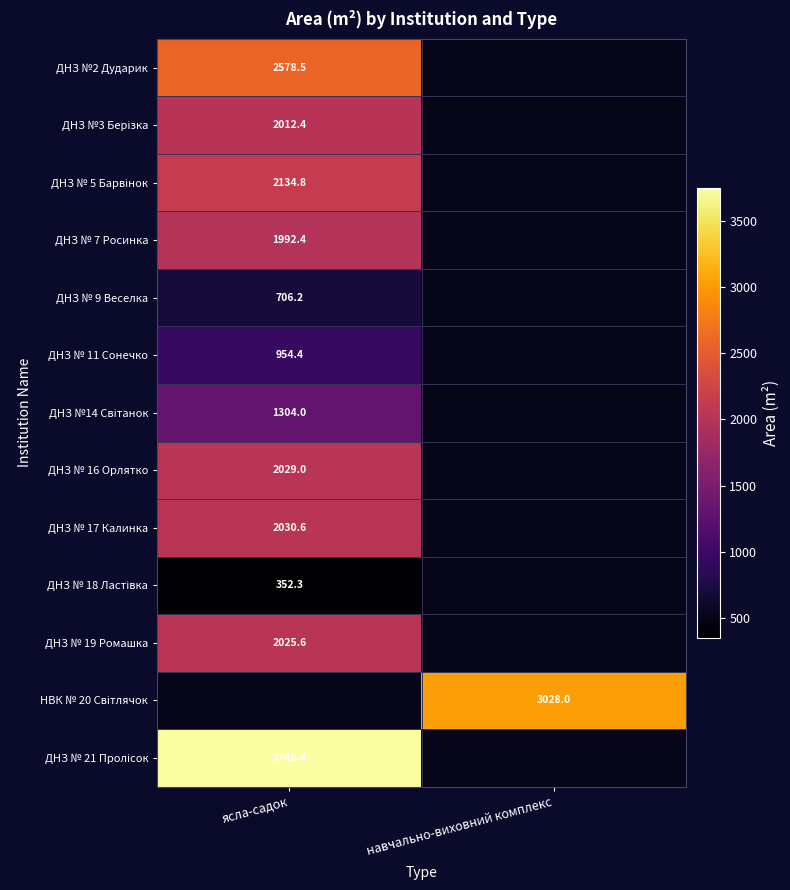

True or false: ДНЗ № 17 Калинка has a value of 616.9 at ясла-садок.

False